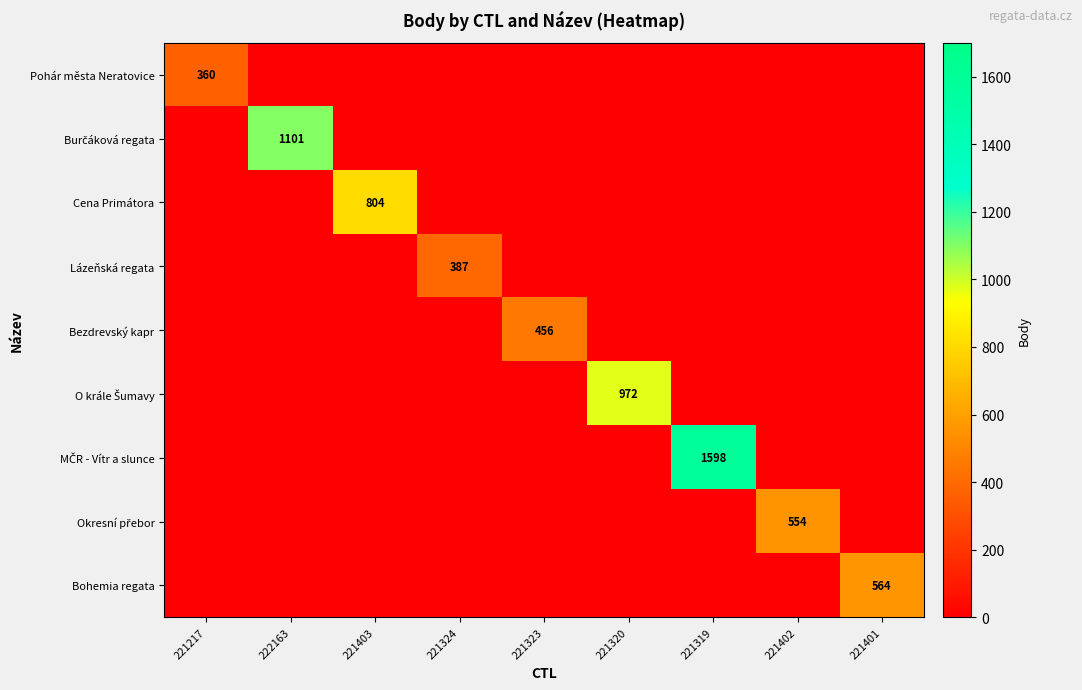

How many values in O krále Šumavy are above zero?

1